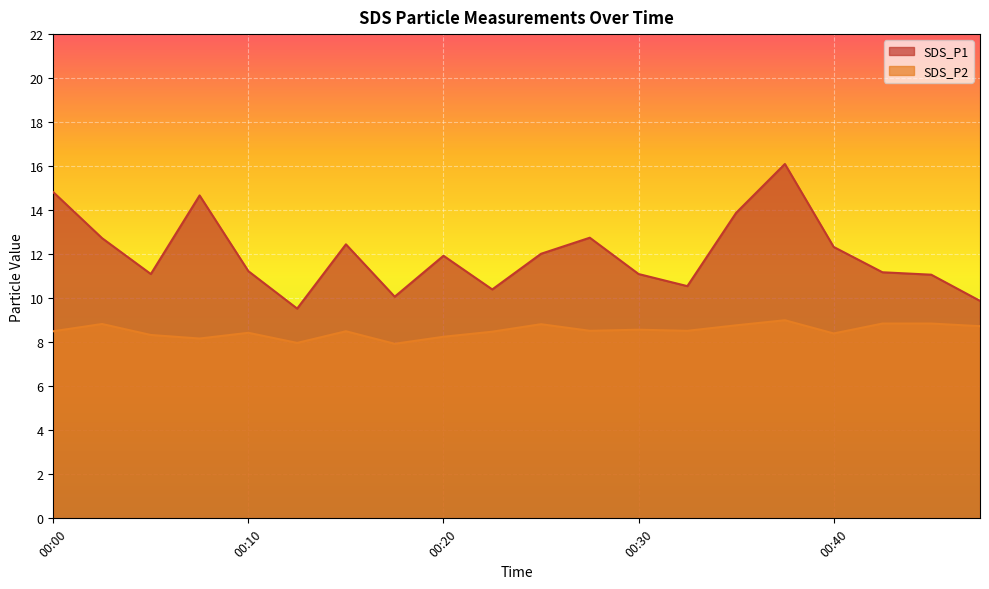

What is the value of the SDS_P2 point at the 9th from the left?

8.2